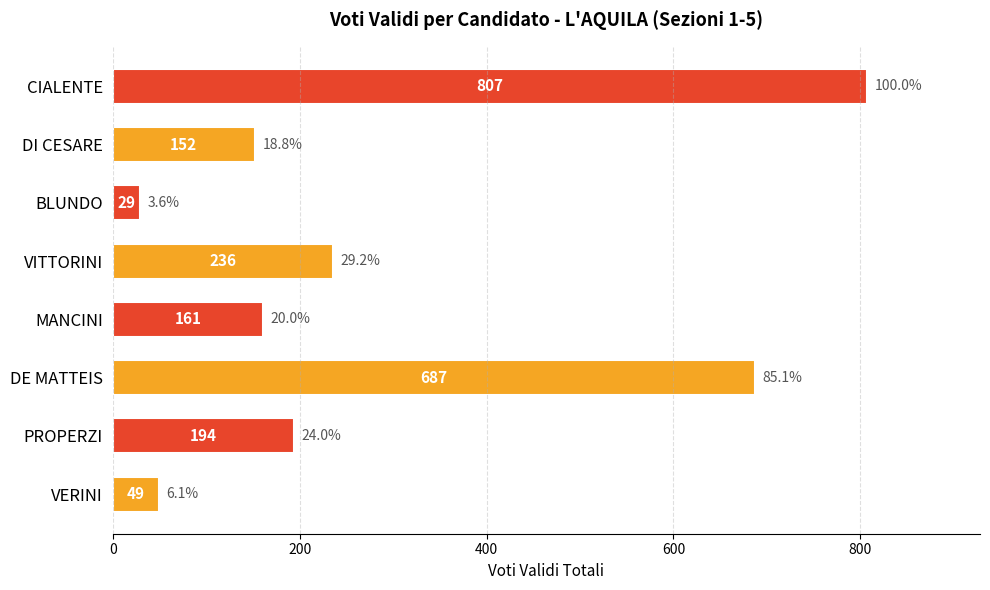

What is the sum of all values?

2315